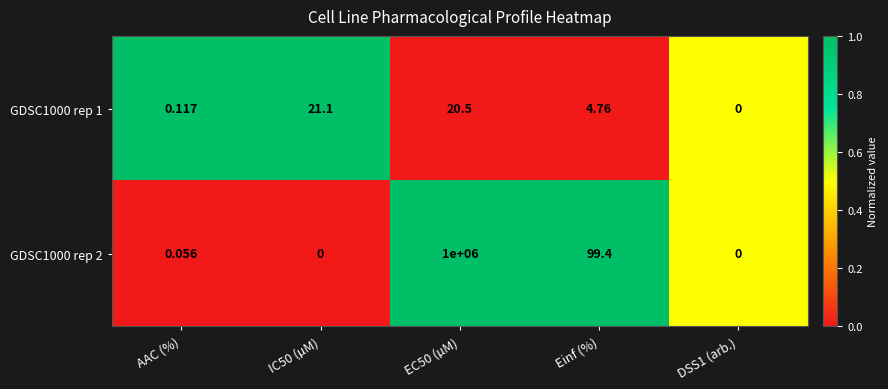

Is the value of GDSC1000 rep 2 at Einf (%) greater than the value of GDSC1000 rep 1 at EC50 (µM)?

Yes